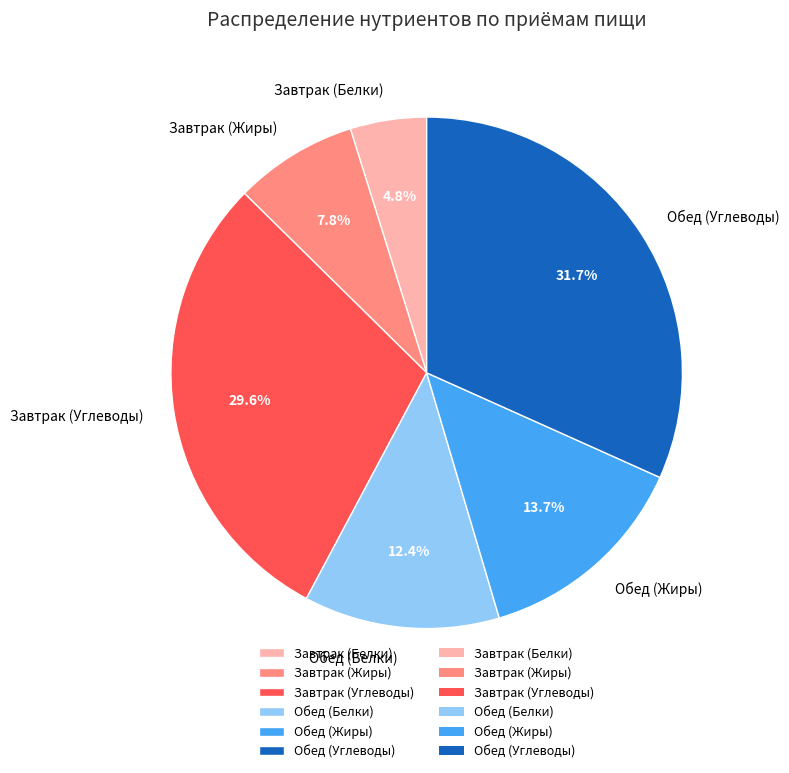

How many segments does this pie chart have?

6